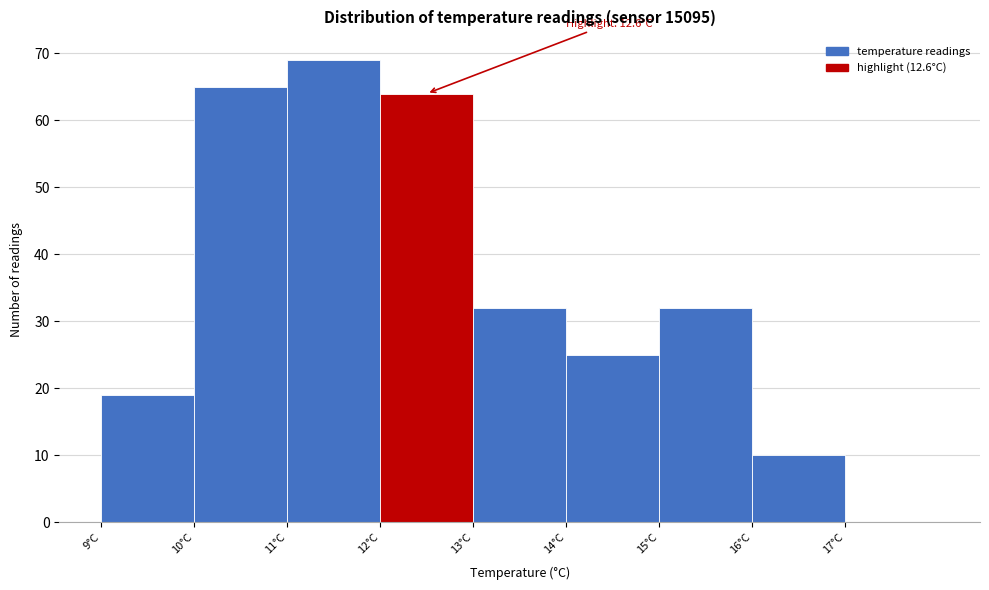

Which range on the x-axis has the tallest bar?

11 to 12